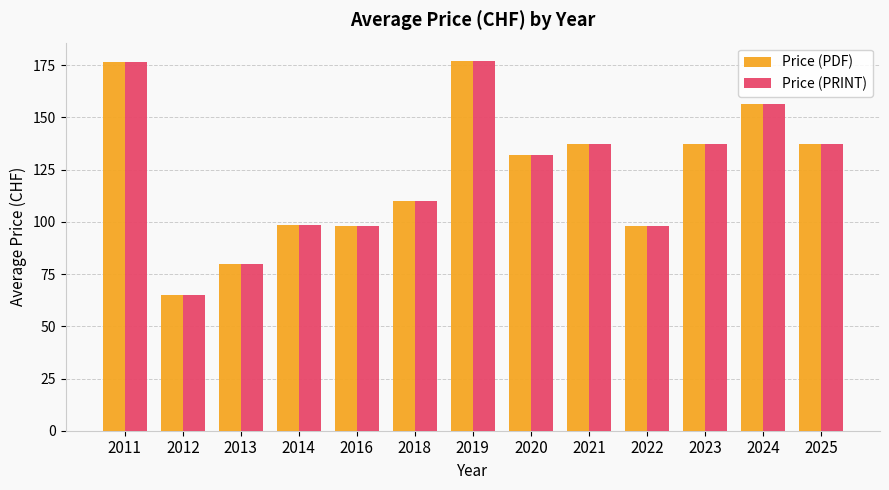

What is the value of the Price (PRINT) bar at the 11th from the left?

137.5